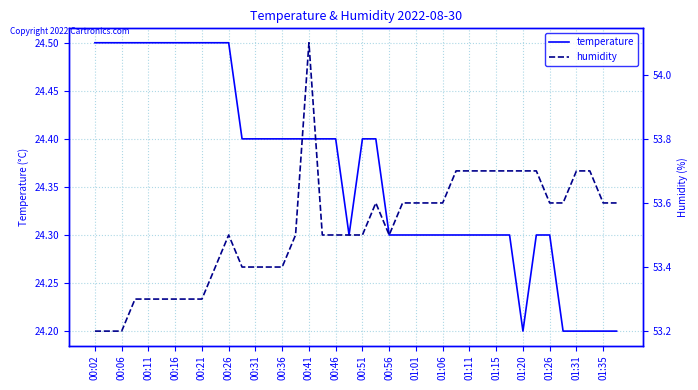

What are all the series names shown in the legend?

temperature, humidity